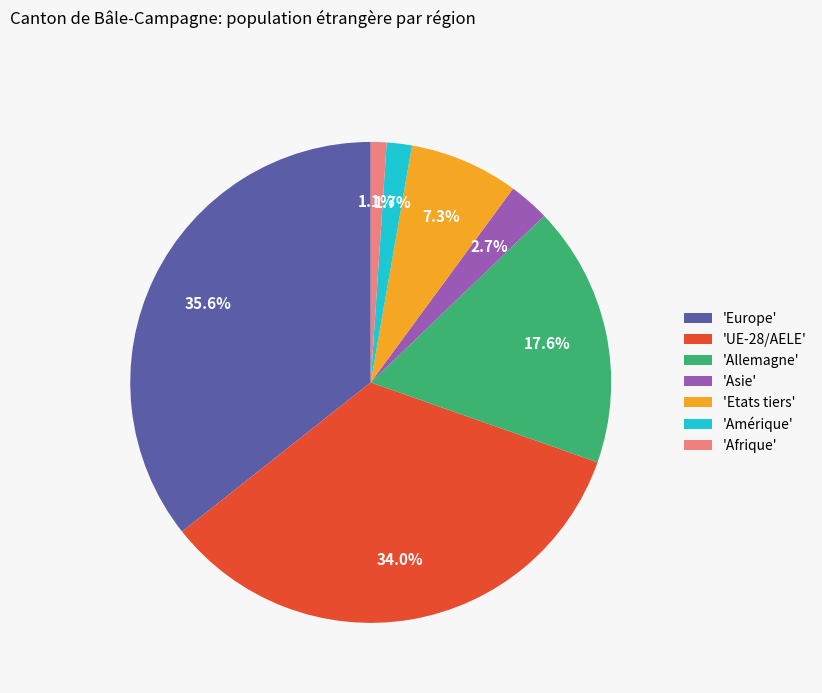

How much of the chart is everything except 'UE-28/AELE'?

66.0%